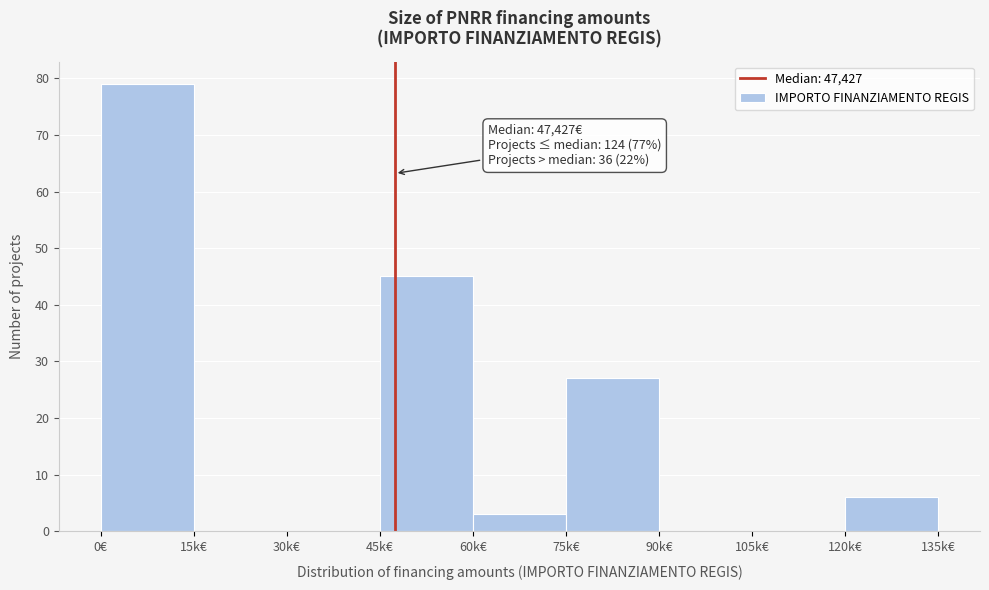

Reading right to left, extract all data points from this chart.

120k€=6	105k€=0	90k€=0	75k€=27	60k€=3	45k€=45	30k€=0	15k€=0	0€=79